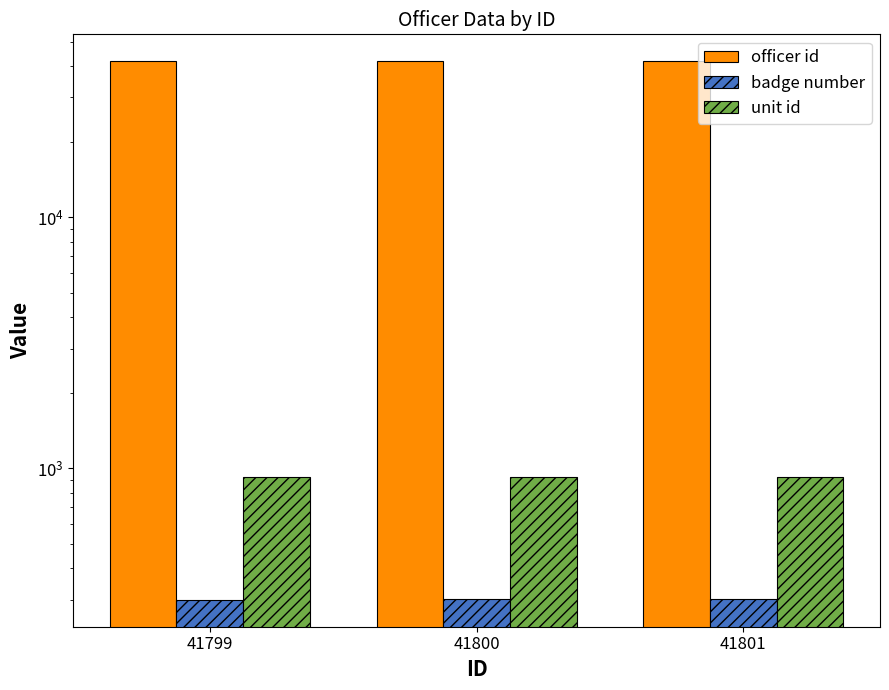

What is the difference between the officer id values at 41801 and 41799?

2